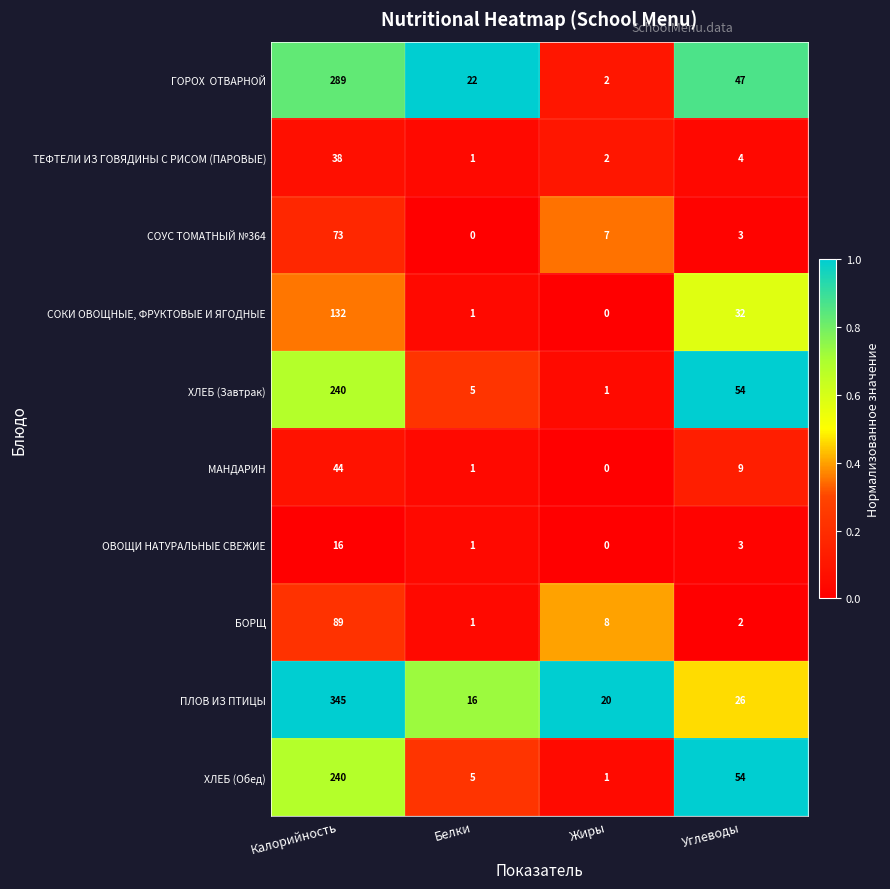

True or false: ХЛЕБ (Завтрак) has a value of 35 at Углеводы.

False